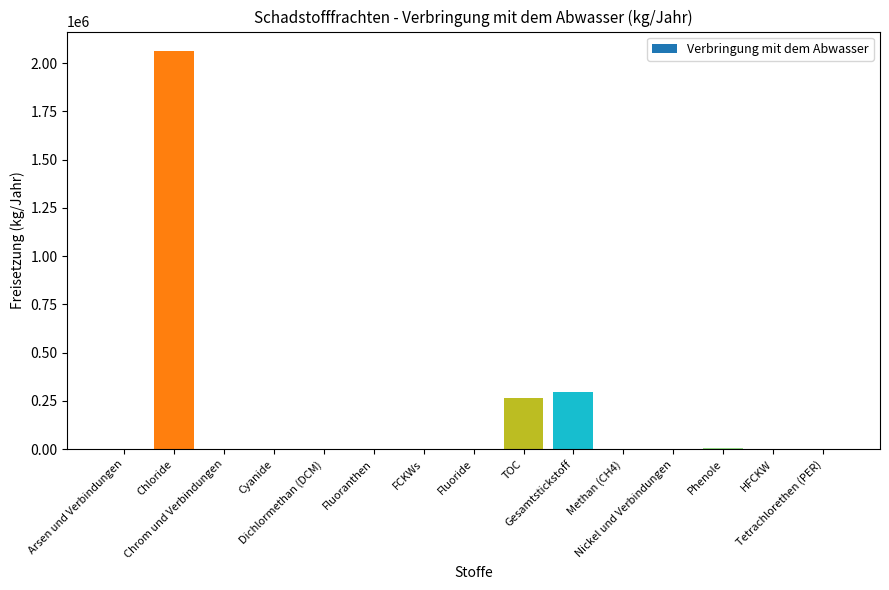

The chart shows a value of 5129 at Phenole. True or false?

True